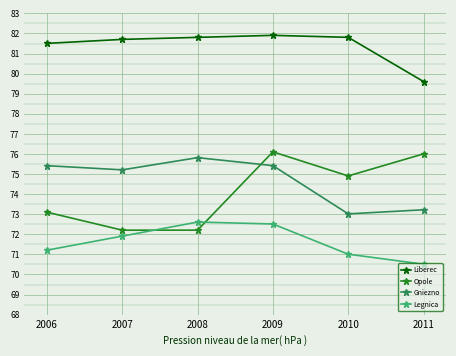

Reading right to left, what are all the values shown in this chart?

Liberec: 2011=79.6	2010=81.8	2009=81.9	2008=81.8	2007=81.7	2006=81.5
Opole: 2011=76.0	2010=74.9	2009=76.1	2008=72.2	2007=72.2	2006=73.1
Gniezno: 2011=73.2	2010=73.0	2009=75.4	2008=75.8	2007=75.2	2006=75.4
Legnica: 2011=70.5	2010=71.0	2009=72.5	2008=72.6	2007=71.9	2006=71.2